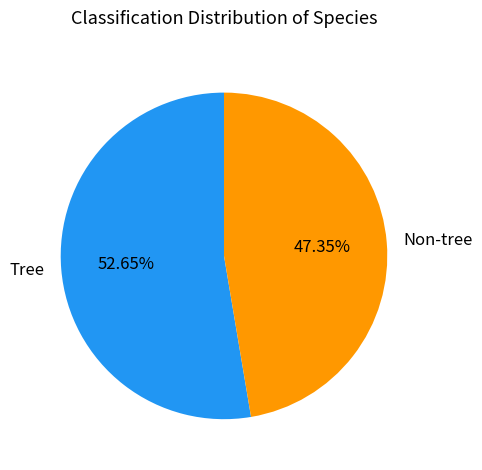

To the nearest percent, what portion does Tree represent?

53%